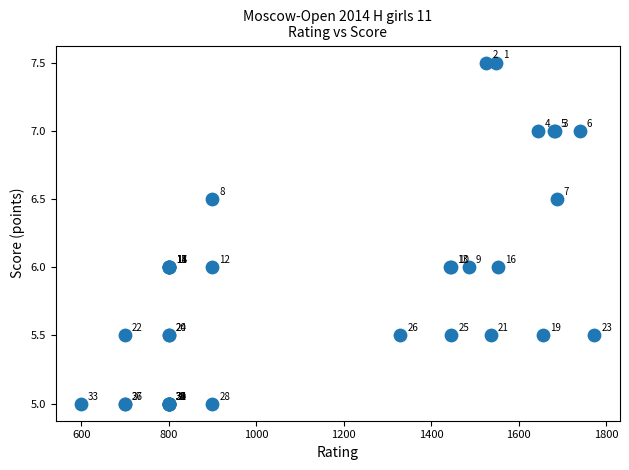

What Y value in the scatter plot is closest to 6?

6.0